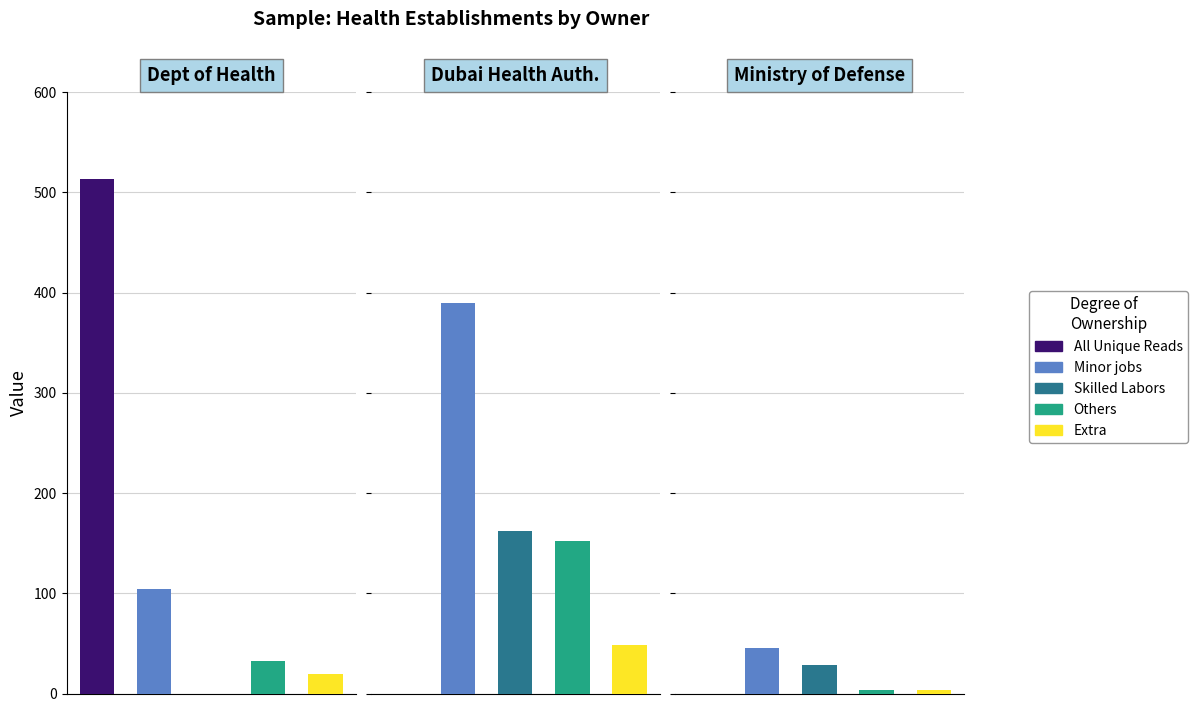

At which label is All Unique Reads closest to 256?

1